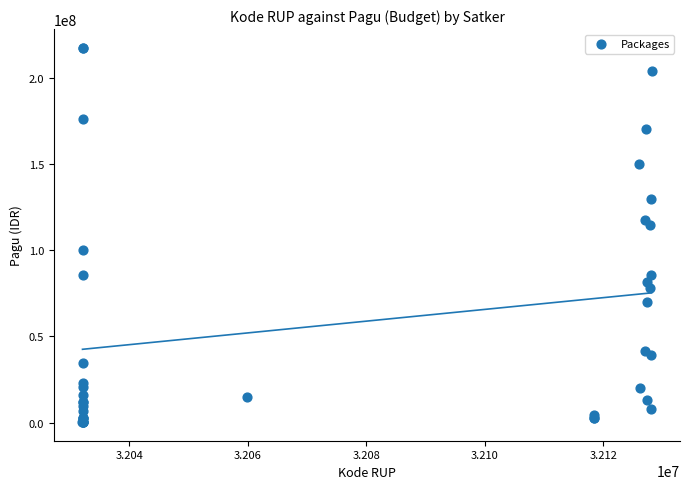

What Y value in the scatter plot is closest to 108830000?

114296000